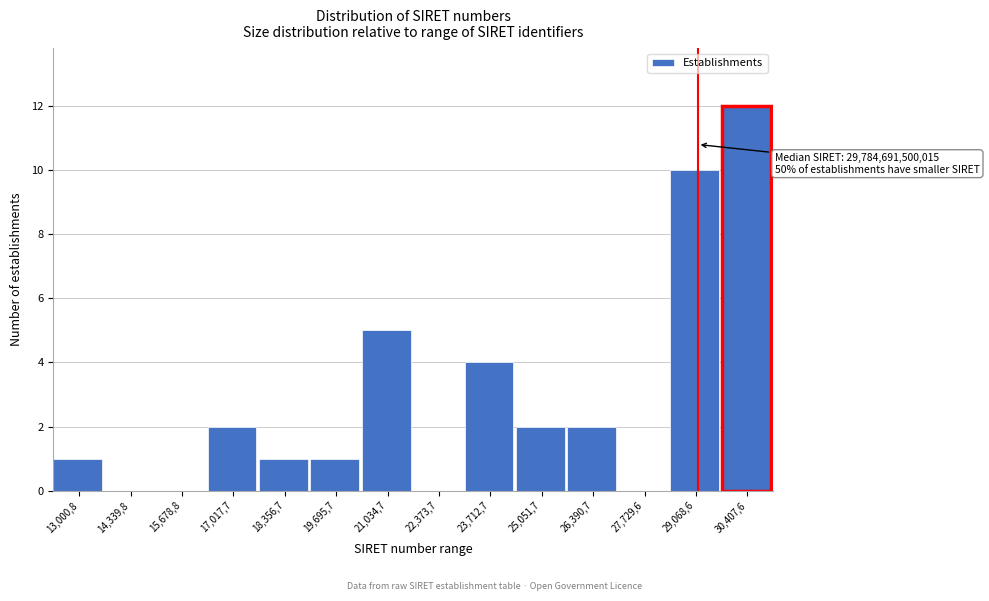

Reading left to right, what are all the values shown in this chart?

13,000,8=1	14,339,8=0	15,678,8=0	17,017,7=2	18,356,7=1	19,695,7=1	21,034,7=5	22,373,7=0	23,712,7=4	25,051,7=2	26,390,7=2	27,729,6=0	29,068,6=10	30,407,6=12